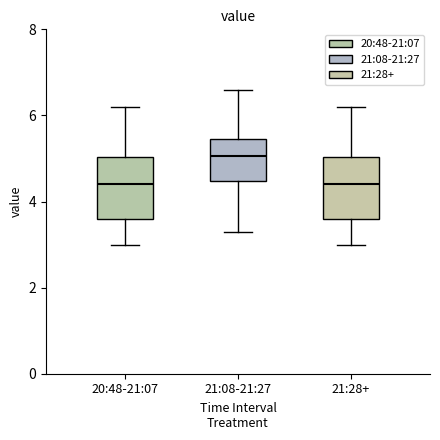

Reading left to right, read every box against the y-axis: the position of its median line, the range the box covers, and the ends of its whiskers. The values are not printed on the chart, so give them approximately, as read against the axis.

20:48-21:07: median 4.4, box 3.6 to 5.0, whiskers 3.0 to 6.2
21:08-21:27: median 5.0, box 4.4 to 5.4, whiskers 3.4 to 6.6
21:28+: median 4.4, box 3.6 to 5.0, whiskers 3.0 to 6.2